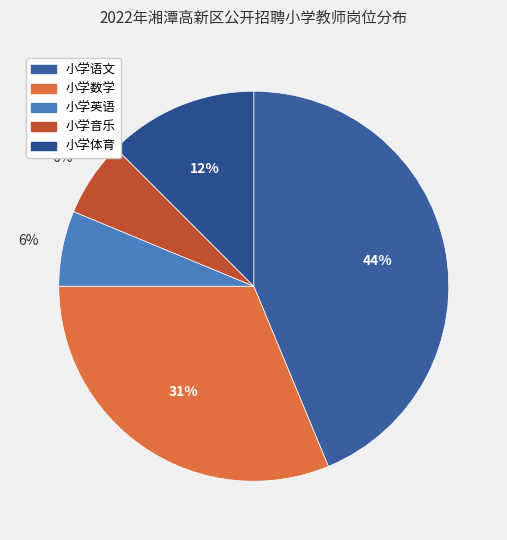

Count the number of slices in the pie.

5